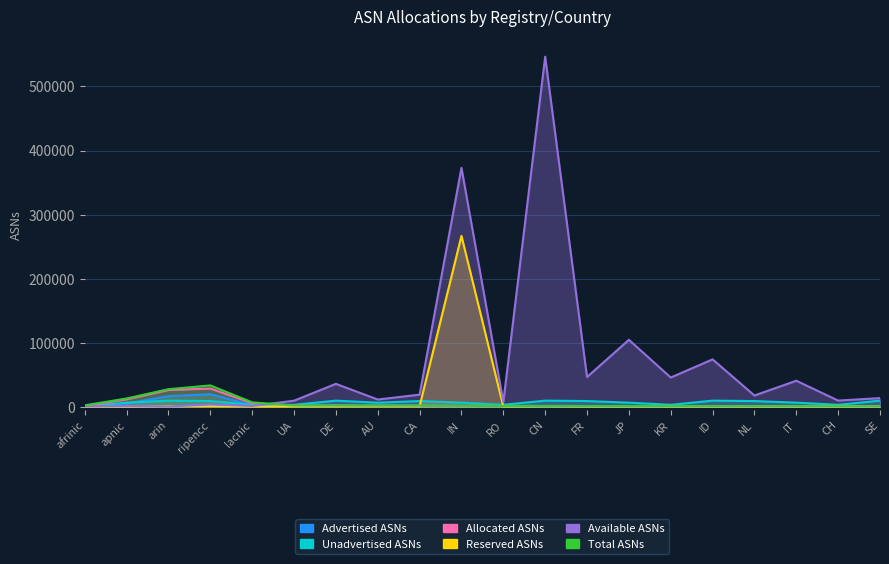

At which category does Available ASNs reach its first local peak?

apnic